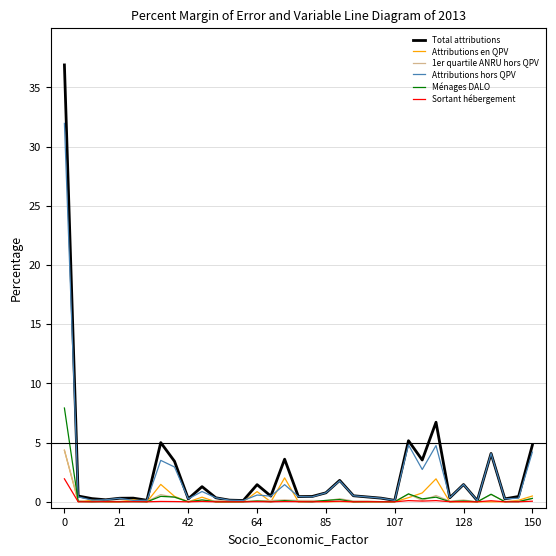

Is this an area chart (filled region under the line)?

No